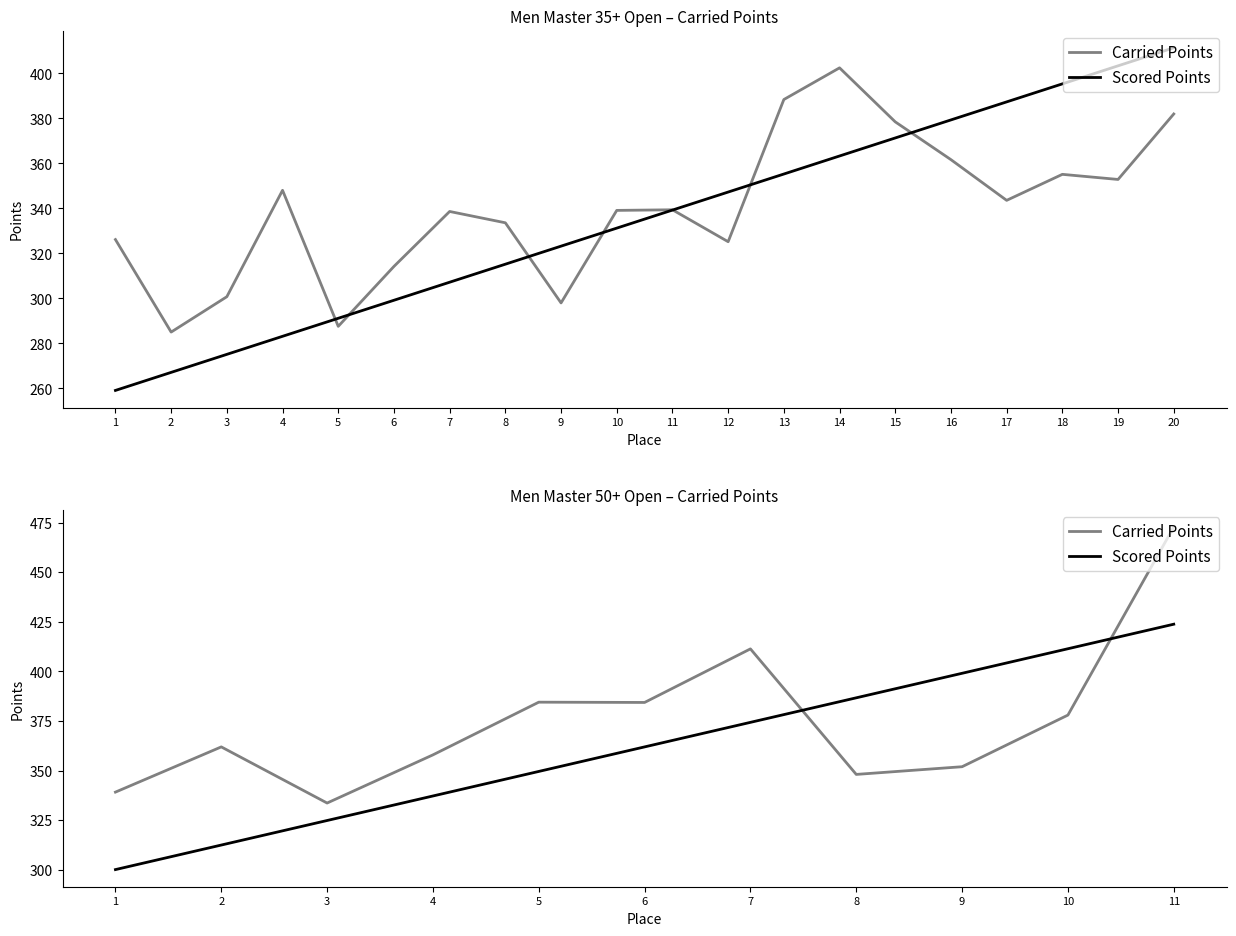

At which category is the sum across all series the highest?

11